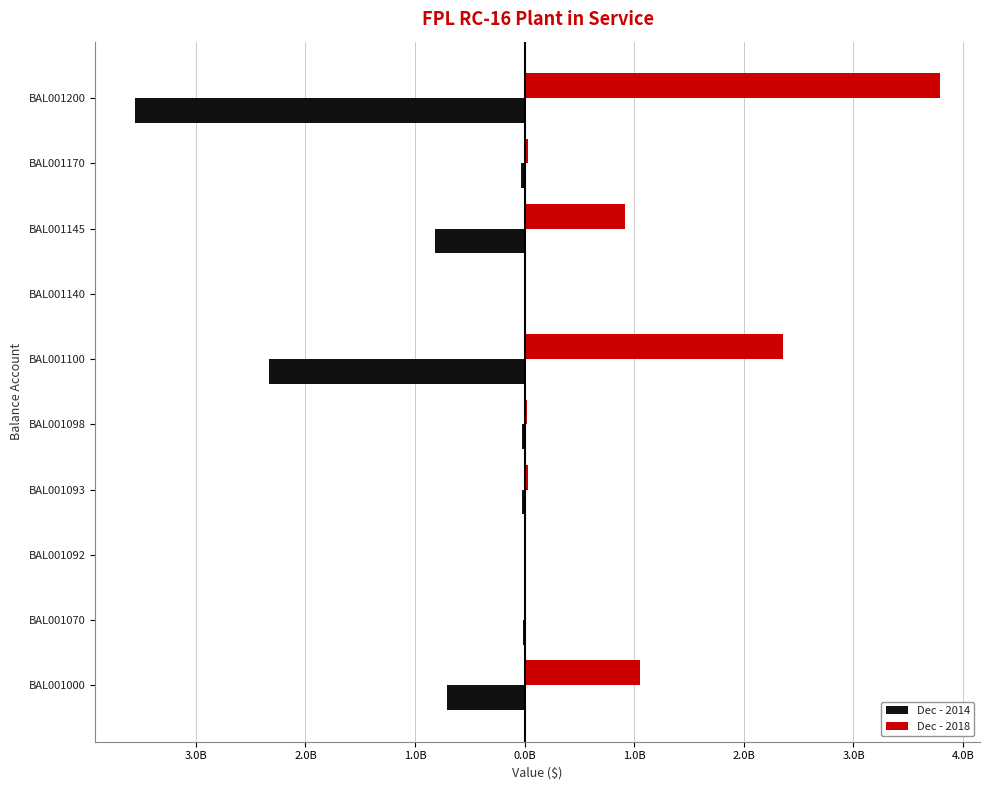

What is the sum of all Dec - 2014 values?

-7.5